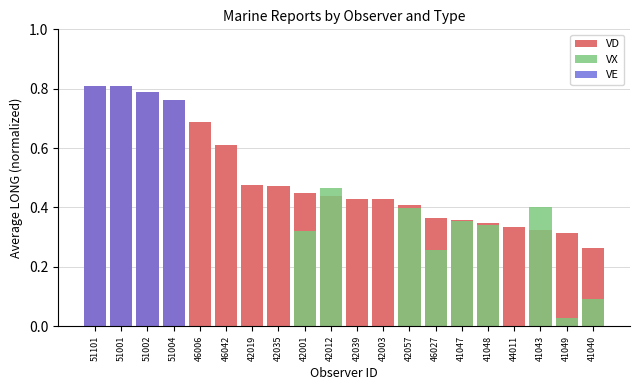

The VX series shows 0.3 at 51004. True or false?

False